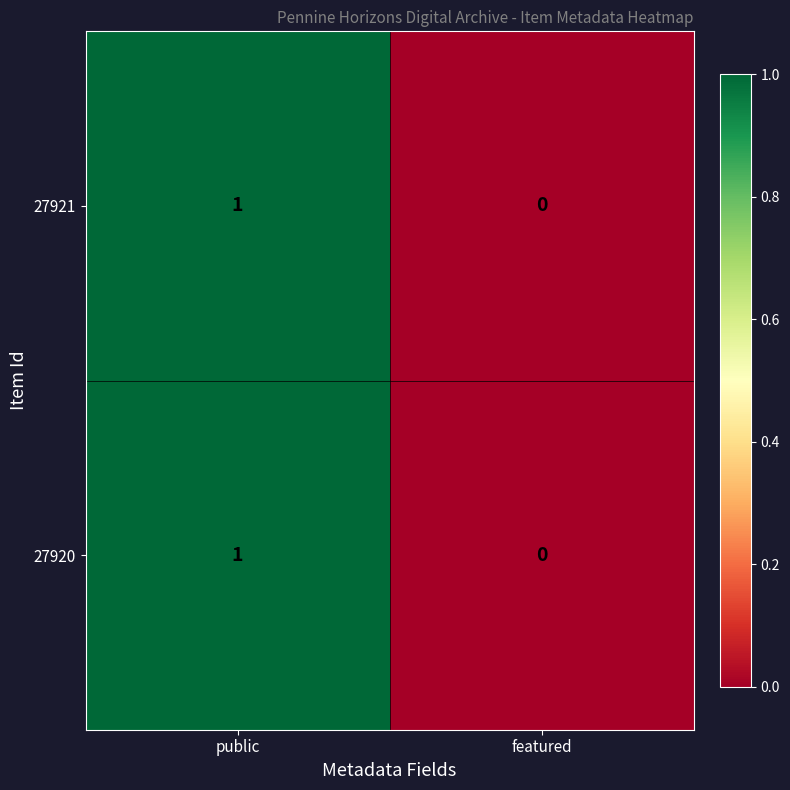

The value of 27920 at public is 1. True or false?

True